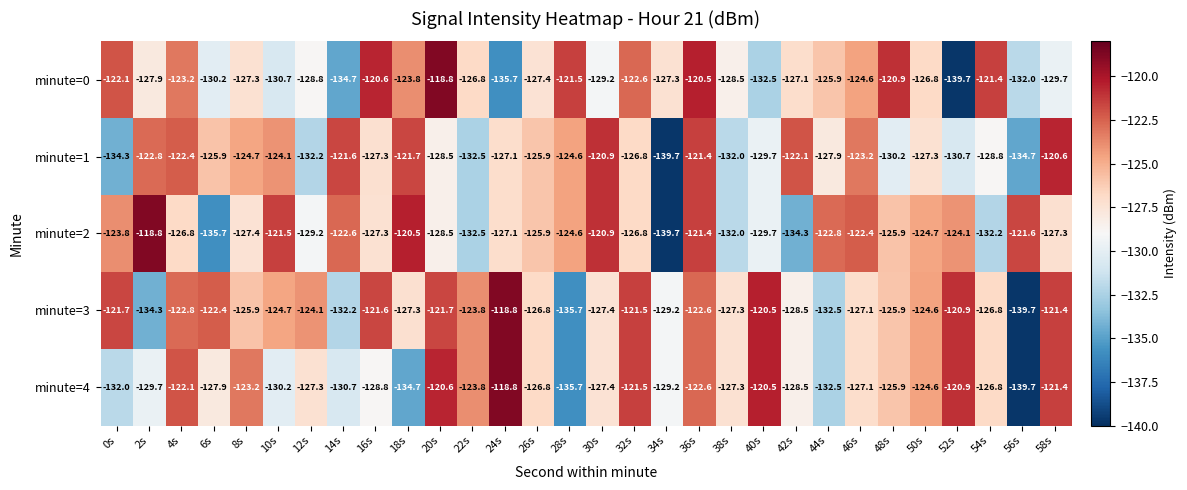

Is it true that minute=4 equals -125.9 at 48s?

True